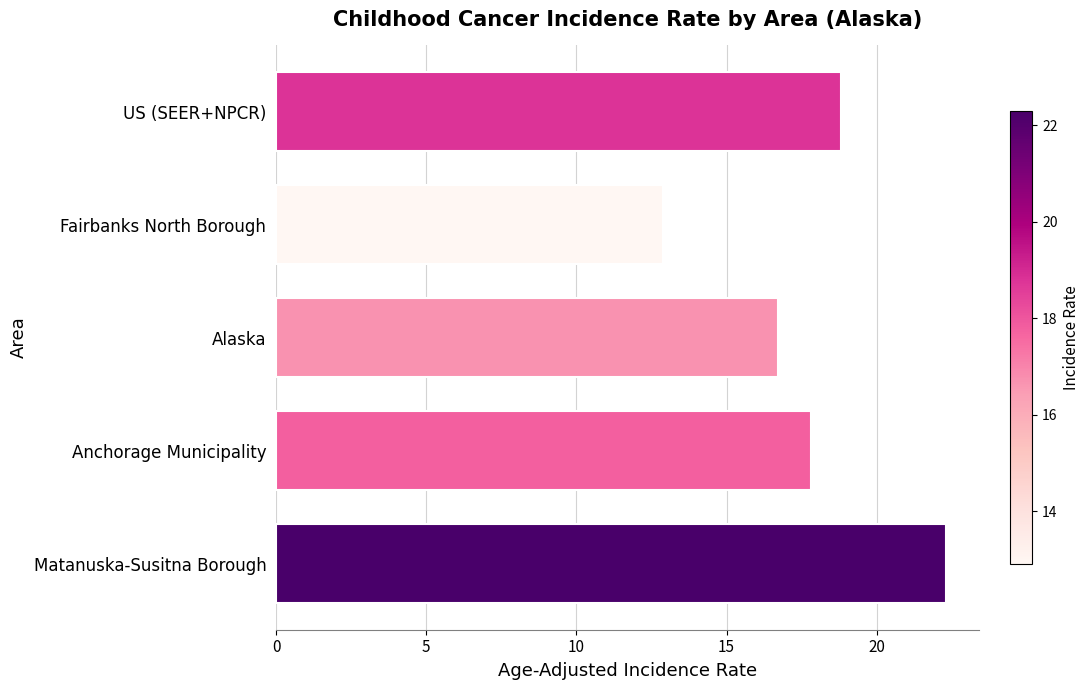

Which has a higher value, Anchorage Municipality or Fairbanks North Borough?

Anchorage Municipality